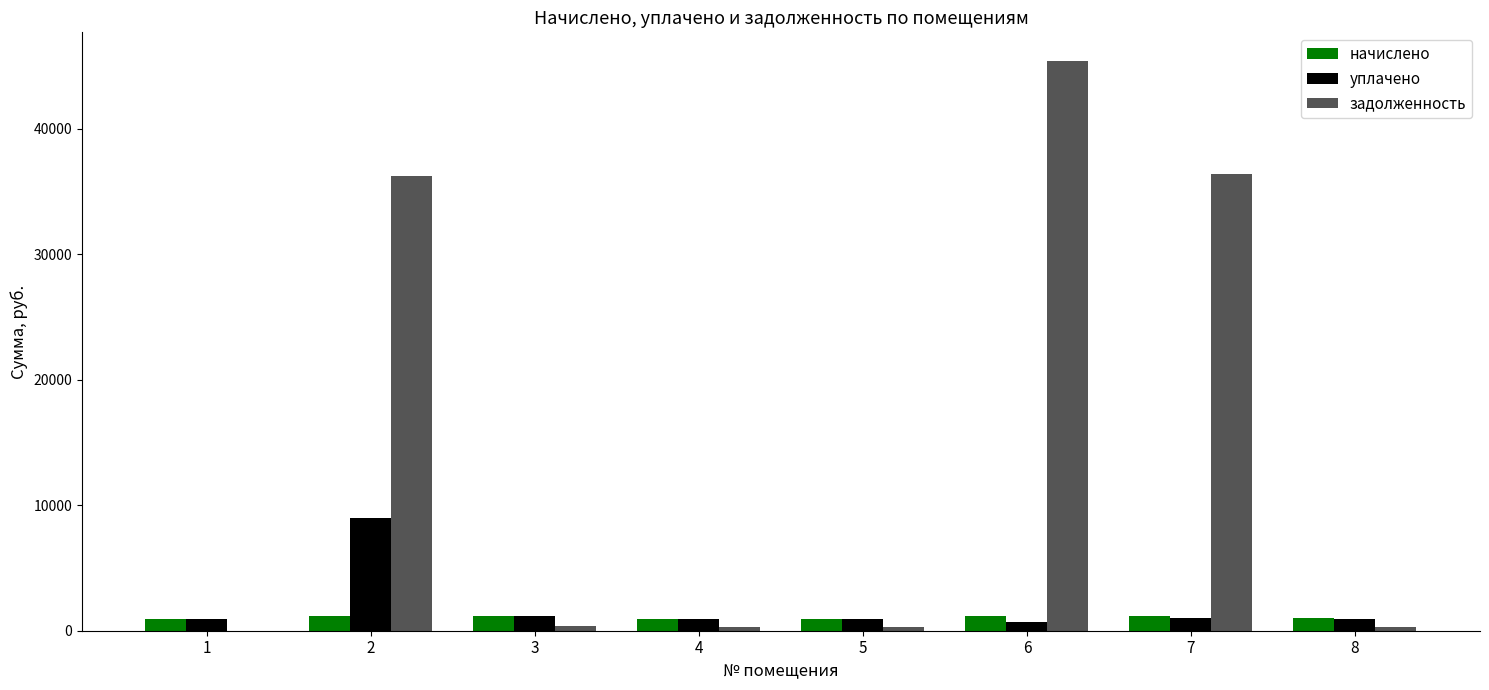

The начислено series shows 964.9 at 5. True or false?

True